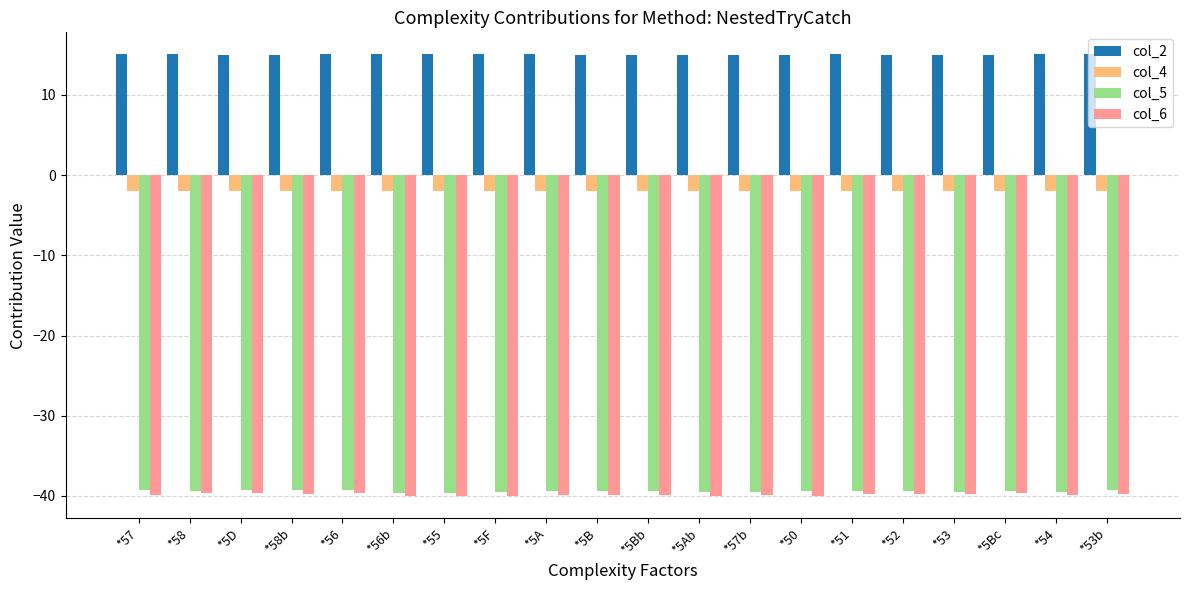

What is the greatest value displayed?

15.1